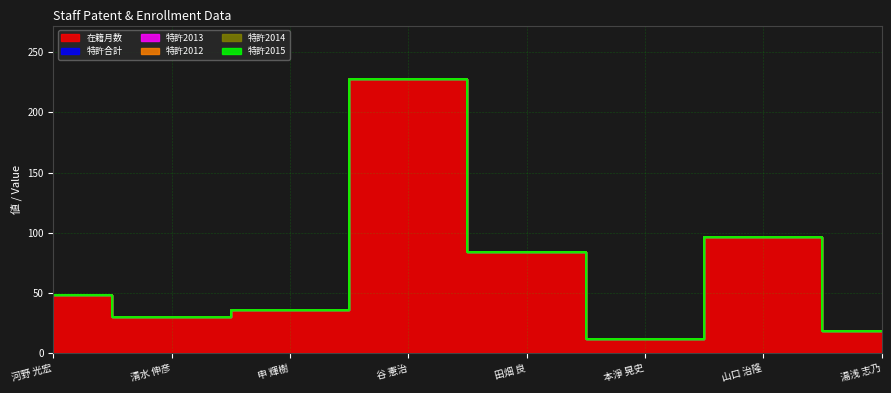

List the series in order of their peak value, highest first.

在籍月数, 特許合計, 特許2013, 特許2012, 特許2014, 特許2015